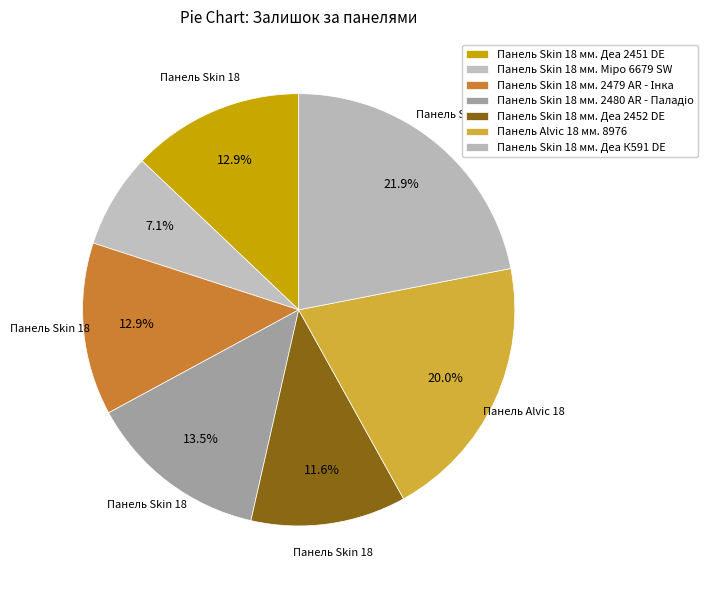

The Панель Skin 18 мм. Деа 2452 DE slice represents 12% of the pie. True or false?

True